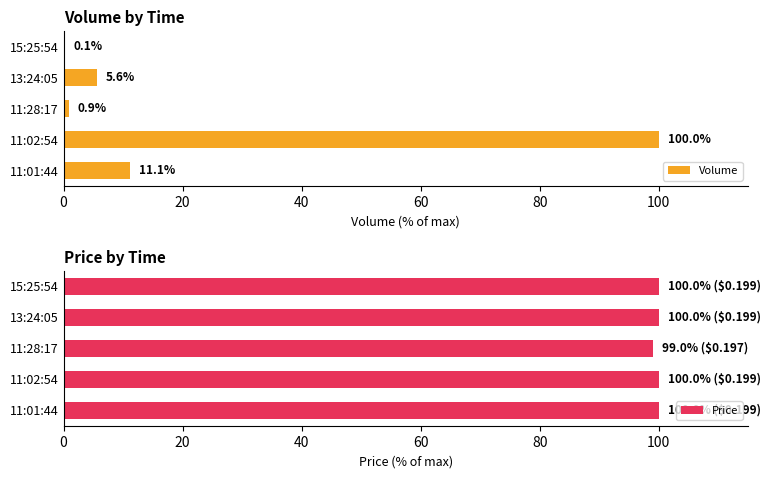

What is the highest value of the Volume series?

100.0